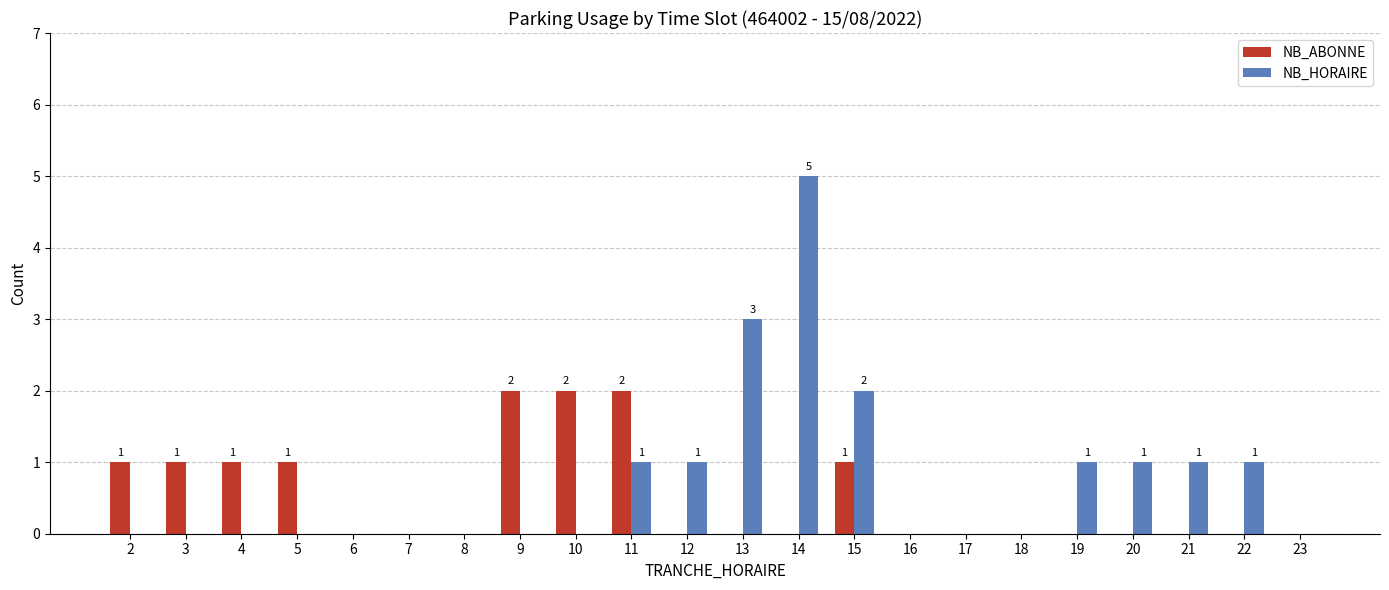

How many groups of bars are there?

22